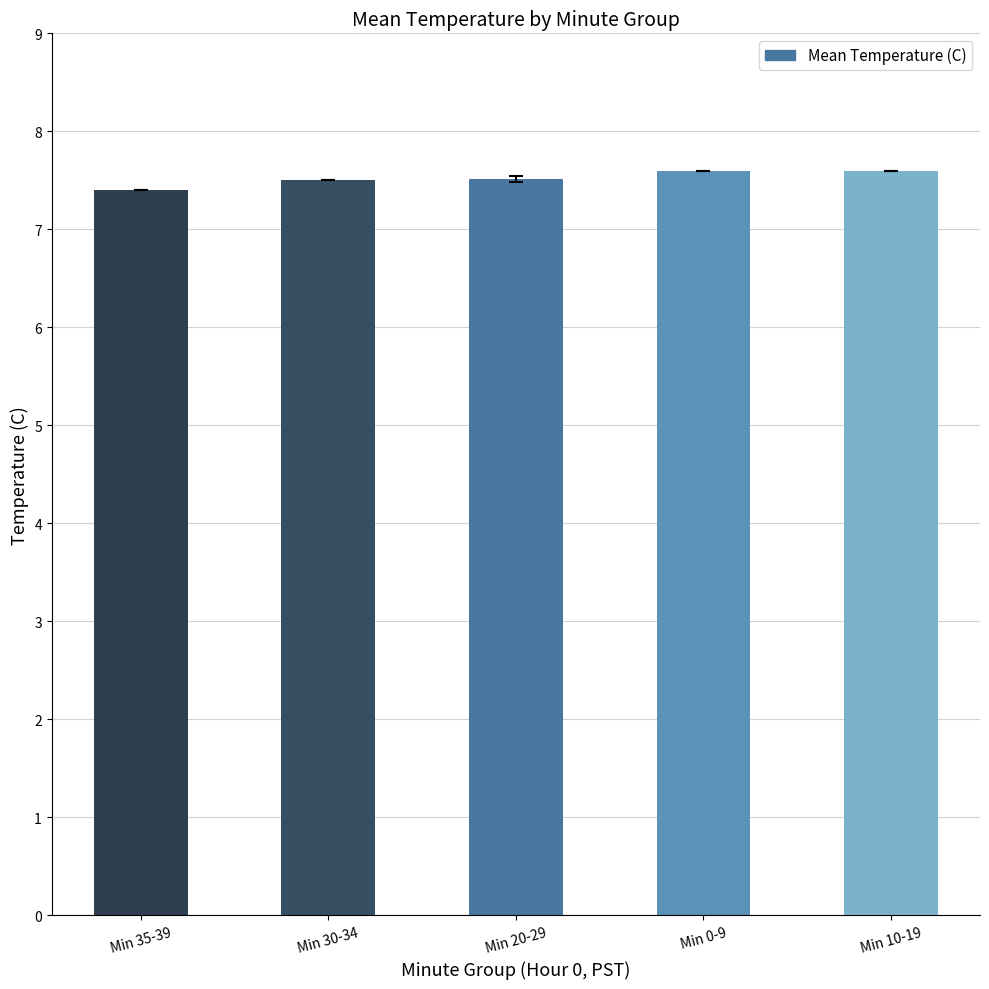

What is the change in value from Min 20-29 to Min 0-9?

+0.1